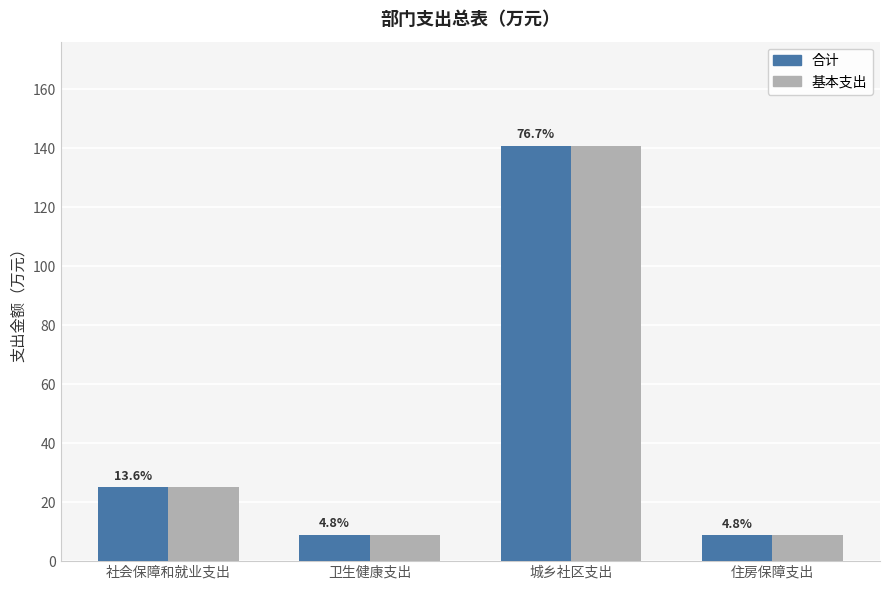

Does the chart contain stacked bars?

No